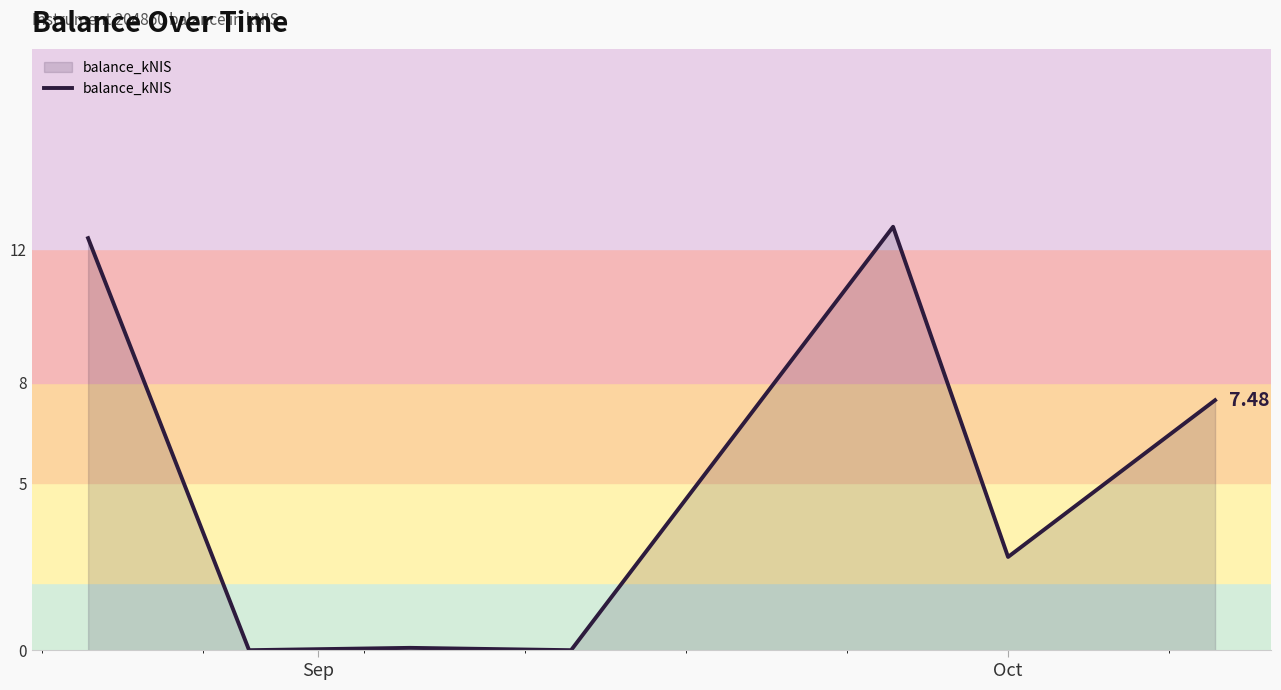

What is the difference between the maximum and second lowest values?

12.7